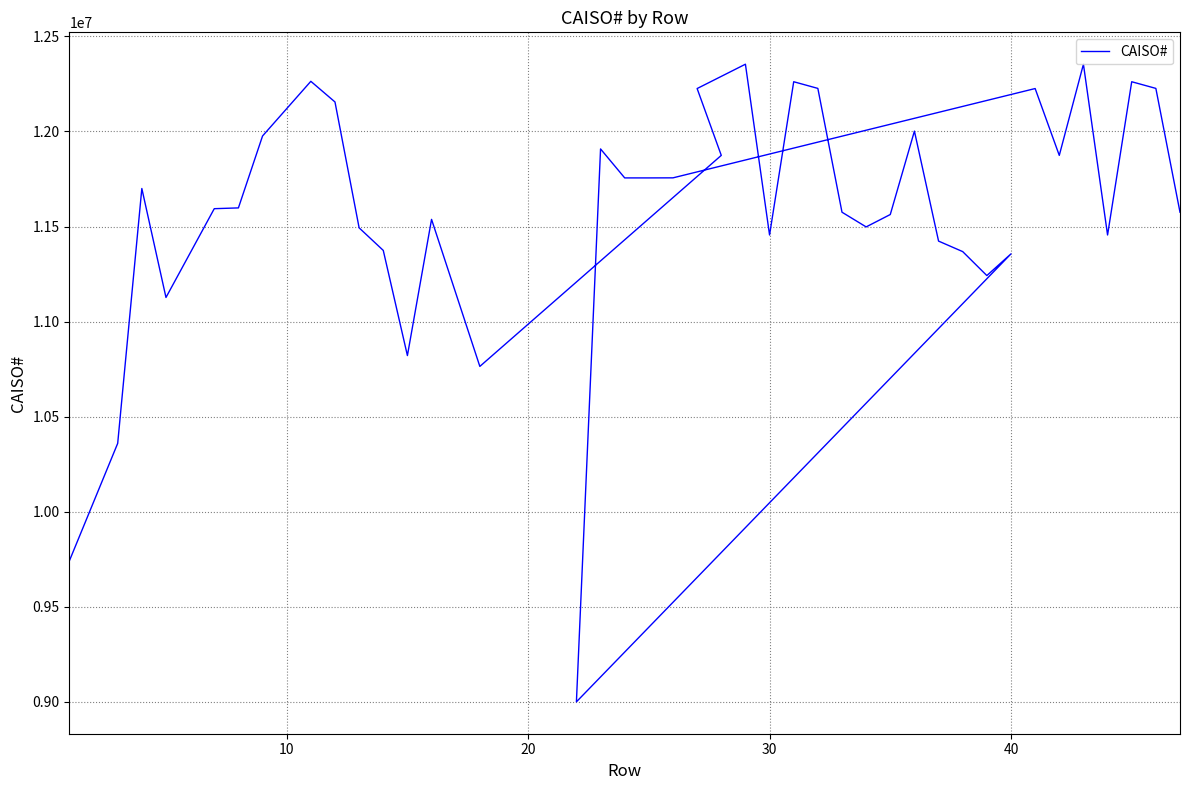

What is the sum of all values?

463076410